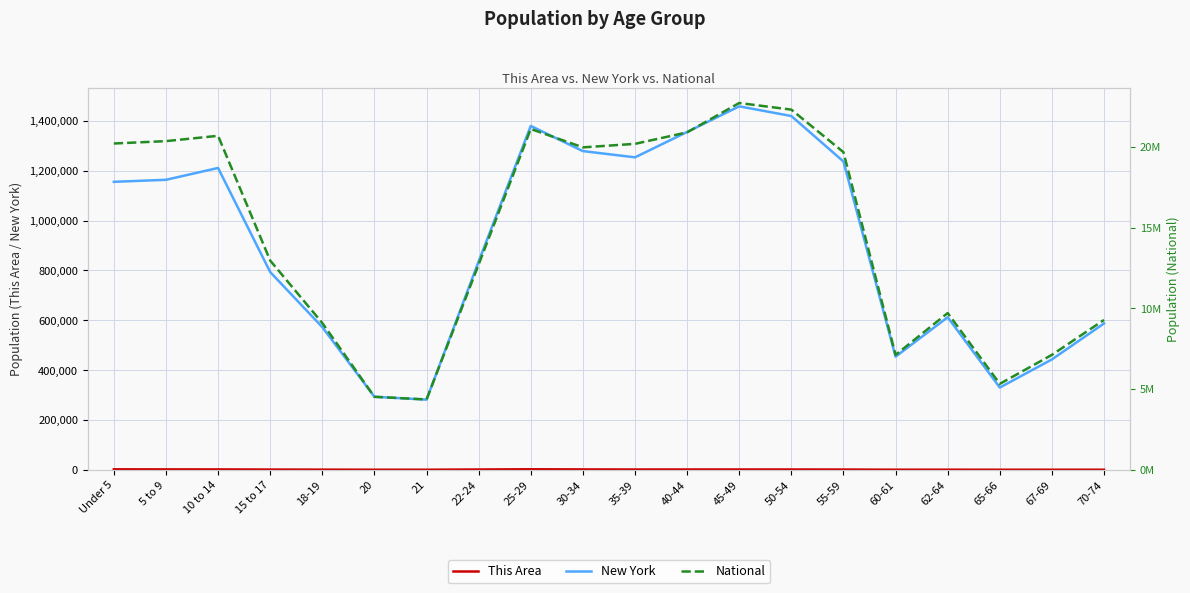

What is the sum of the New York values at 35-39 and 50-54?

2674052